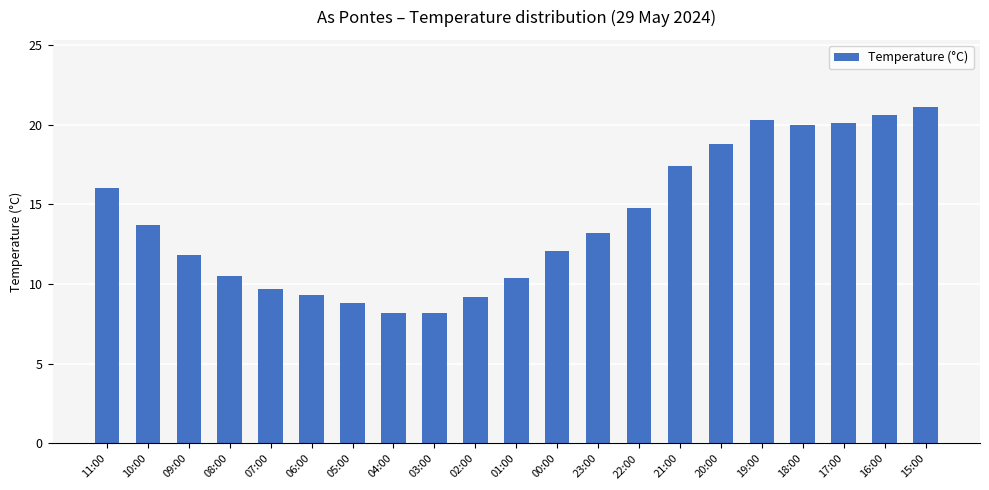

Is it true that the value at 05:00 is 8.8?

True